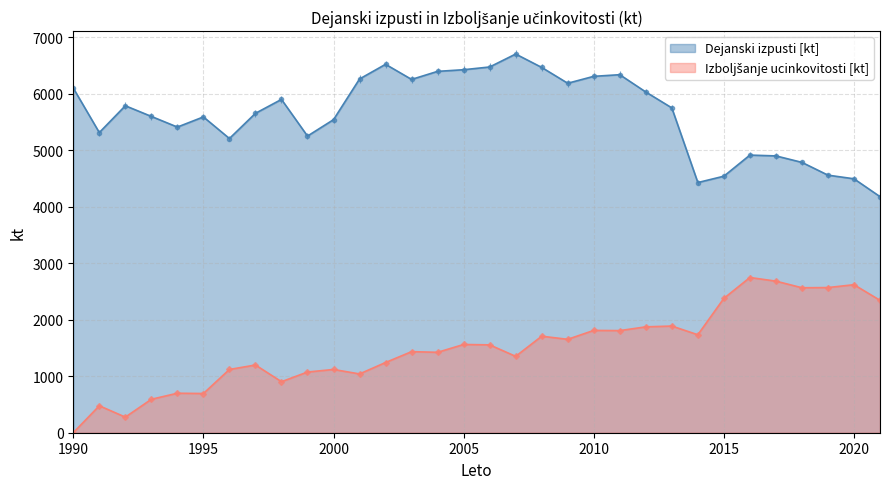

The value of Dejanski izpusti [kt] at 2021 is 6347.1. True or false?

False